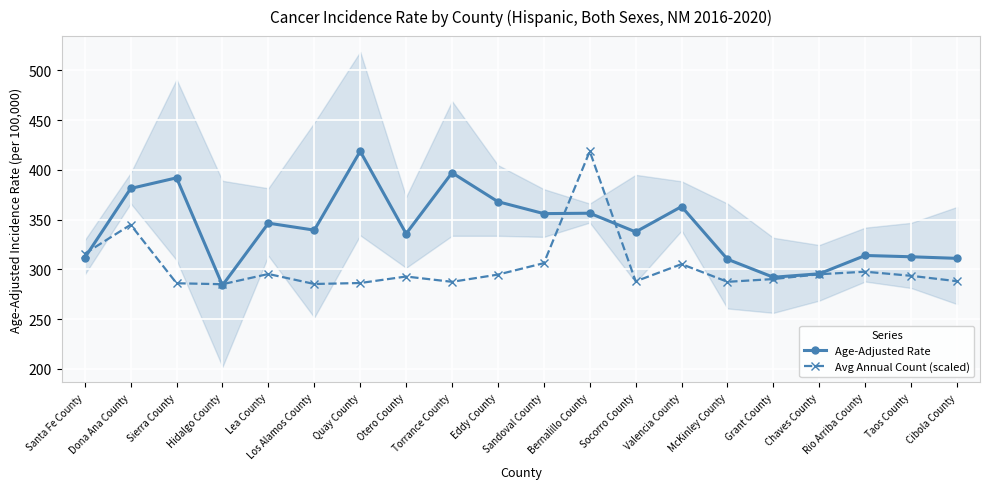

What is the spread (max minus min) of values at Eddy County?

73.3